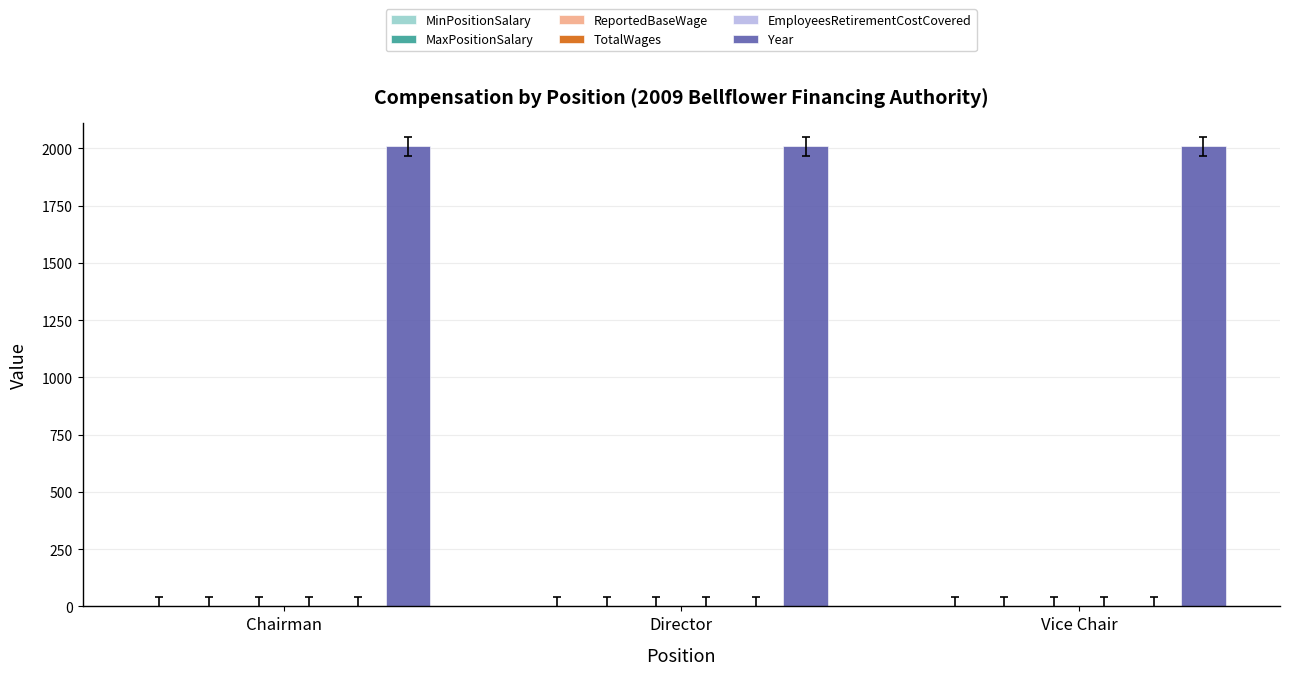

Reading left to right, extract all data points from this chart.

MinPositionSalary: 0	0	0
MaxPositionSalary: 0	0	0
ReportedBaseWage: 0	0	0
TotalWages: 0	0	0
EmployeesRetirementCostCovered: 0	0	0
Year: 2009	2009	2009